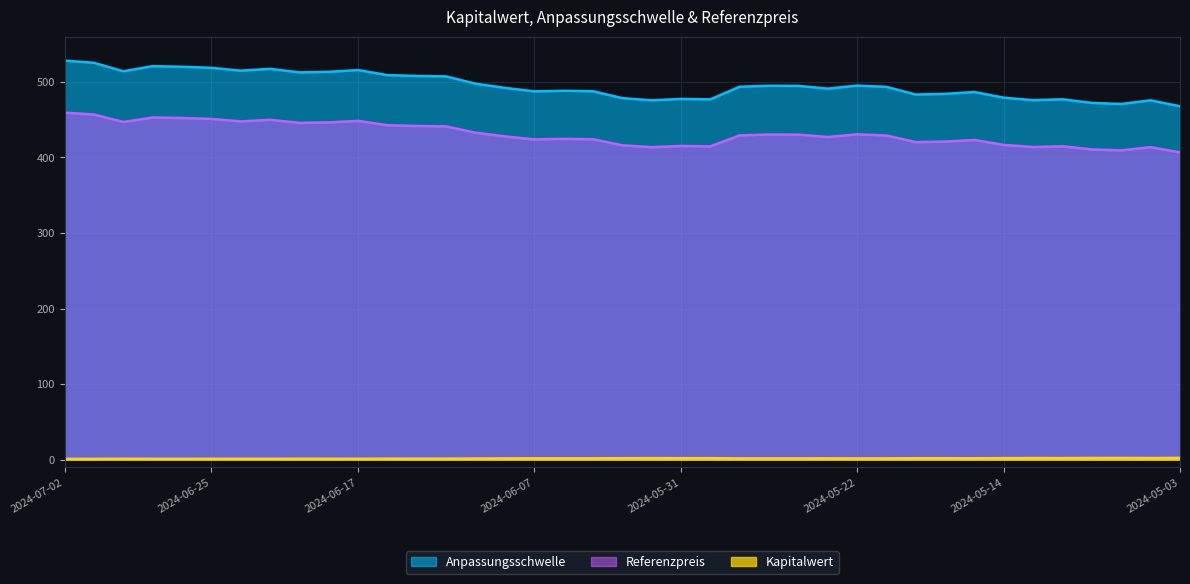

True or false: Kapitalwert and Anpassungsschwelle intersect in this chart.

False